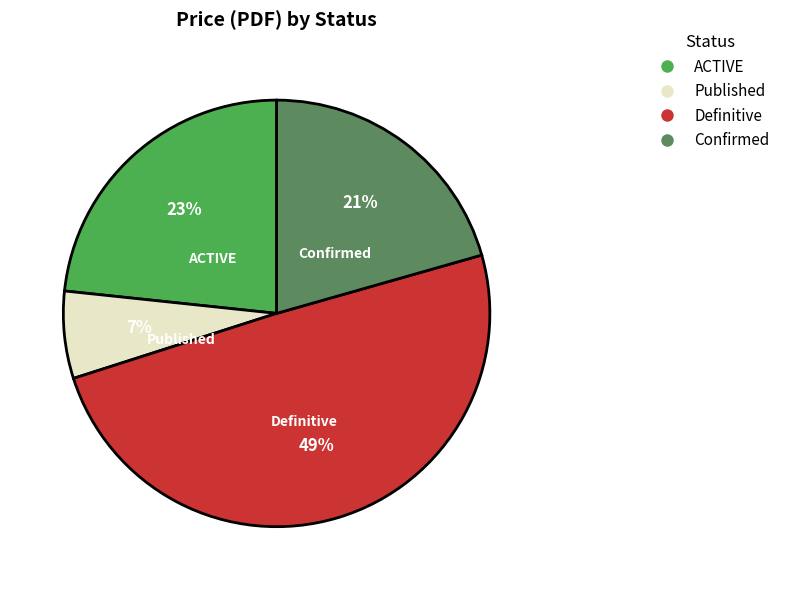

How many segments does this pie chart have?

4